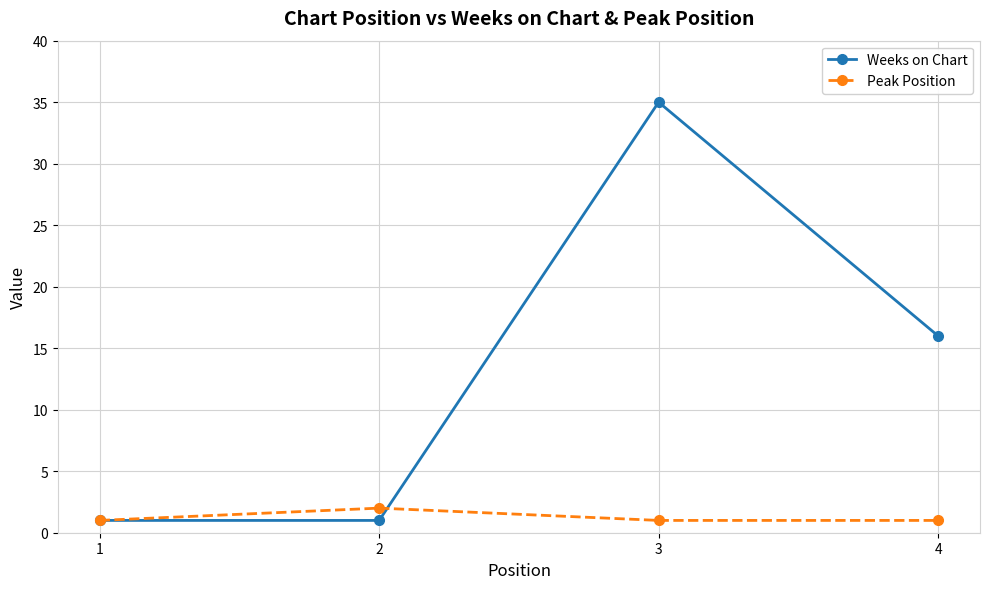

What is the difference between the maximum and minimum values in the Weeks on Chart series?

34